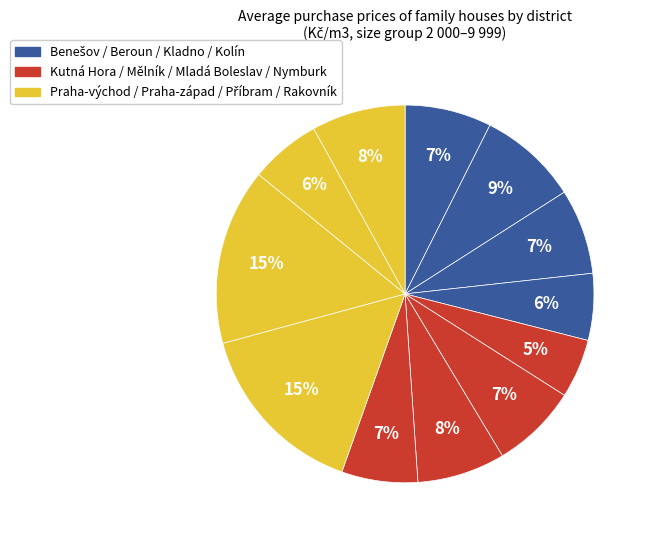

Count the number of slices in the pie.

12